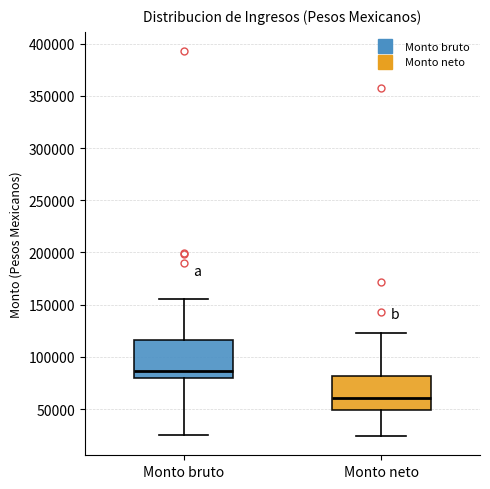

Where does the upper whisker of the box for Monto bruto end on the y-axis? The values are not printed on the chart, so give them approximately, as read against the axis.

155000